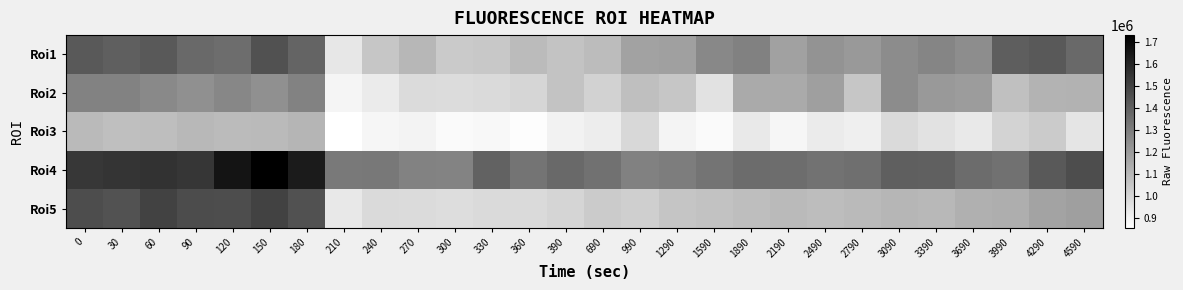

Which series has the widest spread of values?

Roi5